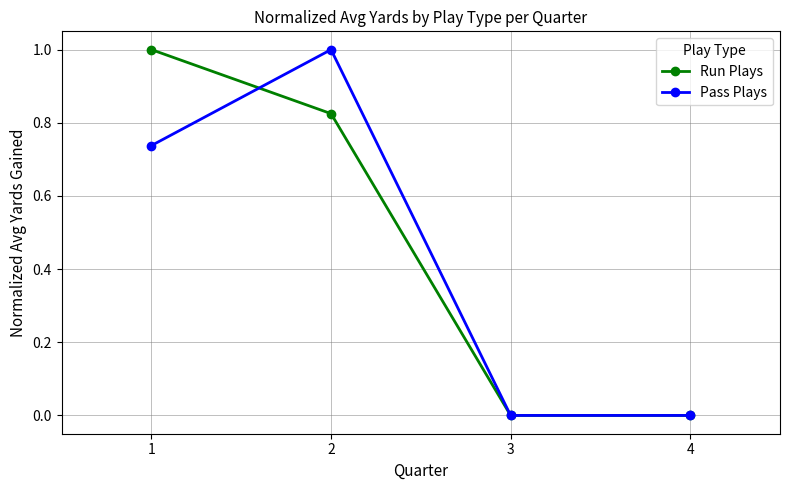

The Run Plays series shows 0.3 at 2. True or false?

False